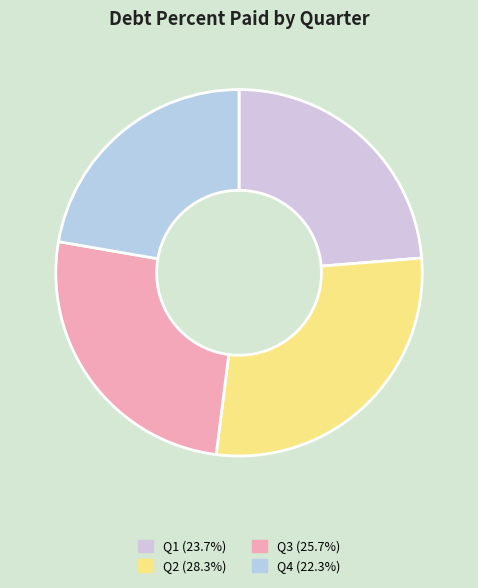

How many slices are in this pie chart?

4